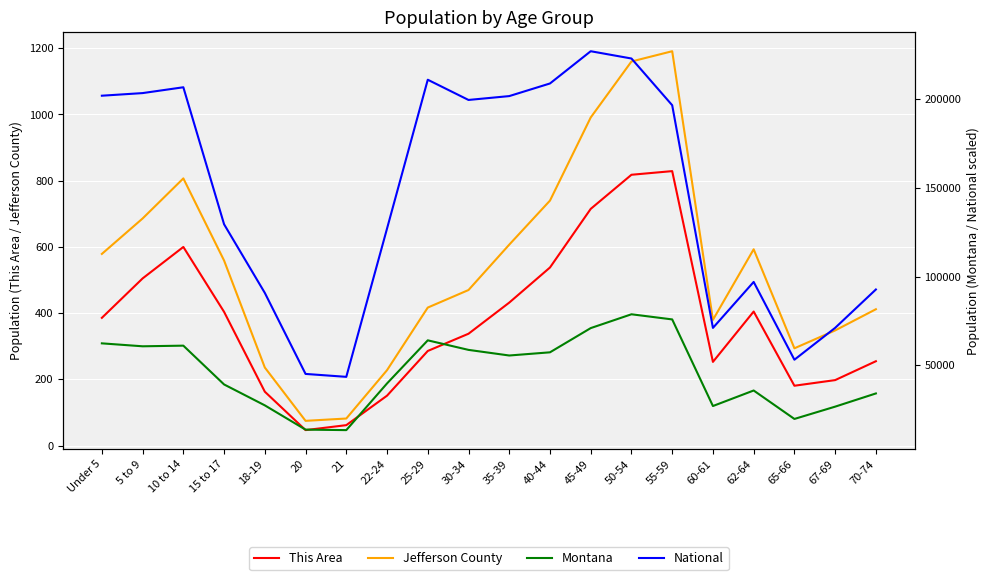

At which category does the chart reach its minimum across all series?

20